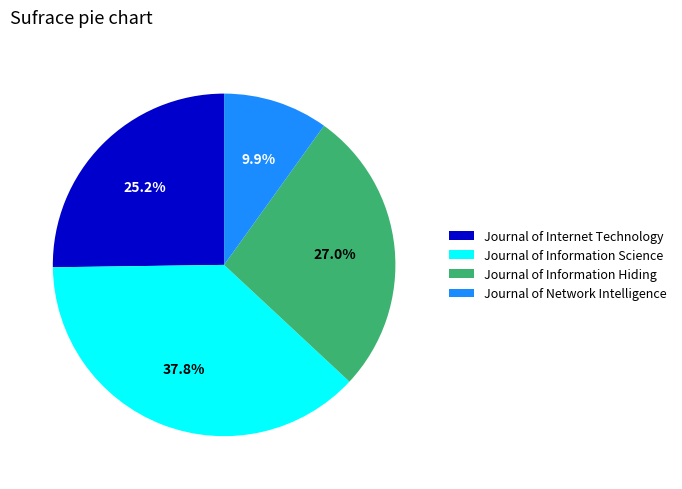

Rank the categories by value from lowest to highest.

Journal of Network Intelligence, Journal of Internet Technology, Journal of Information Hiding, Journal of Information Science